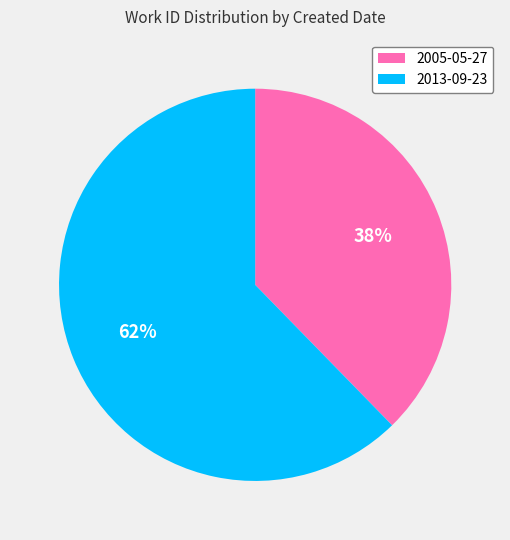

To the nearest percent, what percentage of the pie is 2013-09-23?

62%